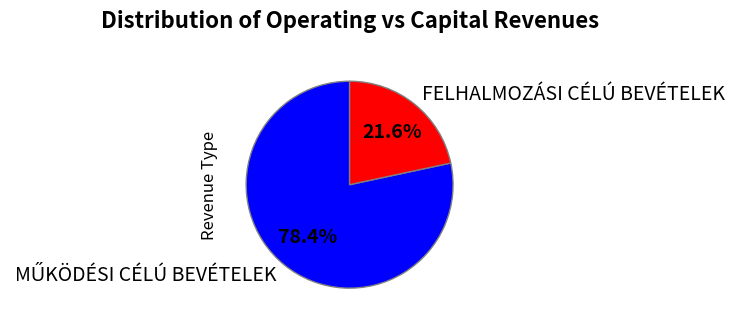

Which category has the smallest portion of the pie?

FELHALMOZÁSI CÉLÚ BEVÉTELEK